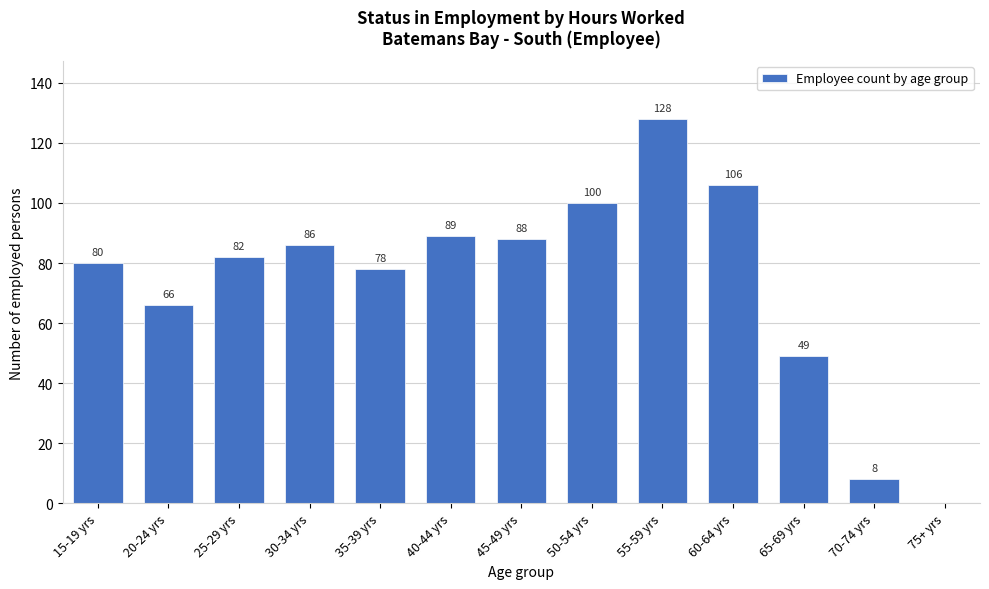

Reading left to right, transcribe all the data shown in this chart.

15-19 yrs=80	20-24 yrs=66	25-29 yrs=82	30-34 yrs=86	35-39 yrs=78	40-44 yrs=89	45-49 yrs=88	50-54 yrs=100	55-59 yrs=128	60-64 yrs=106	65-69 yrs=49	70-74 yrs=8	75+ yrs=0